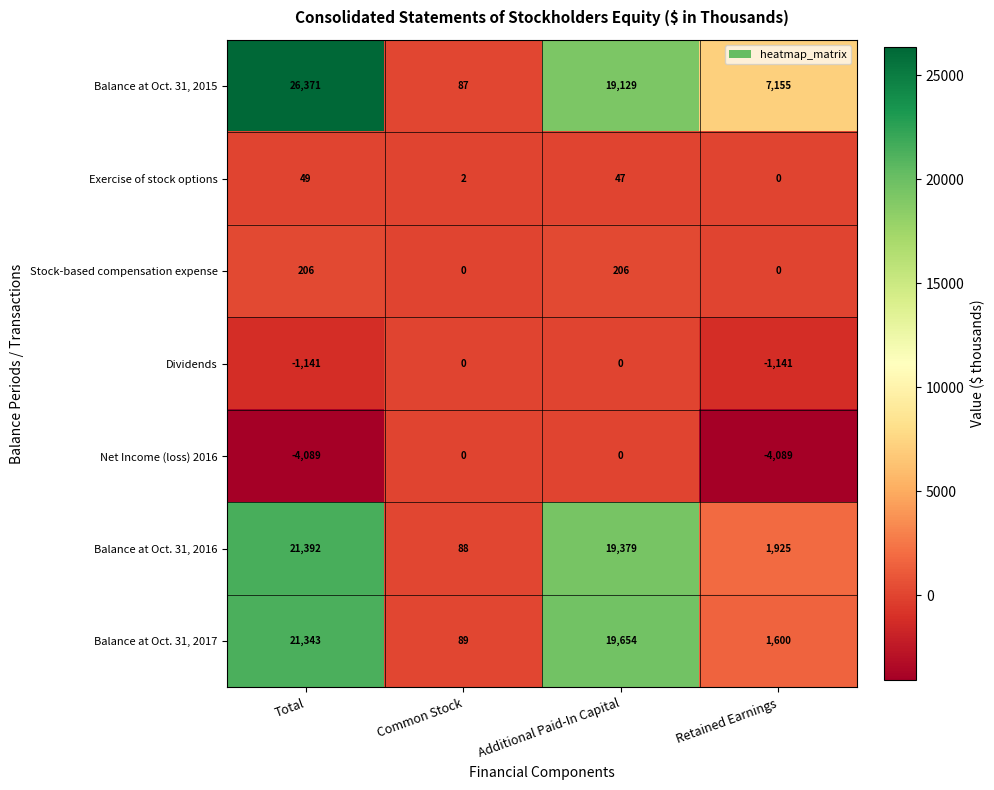

What is the maximum value shown in the chart?

26371